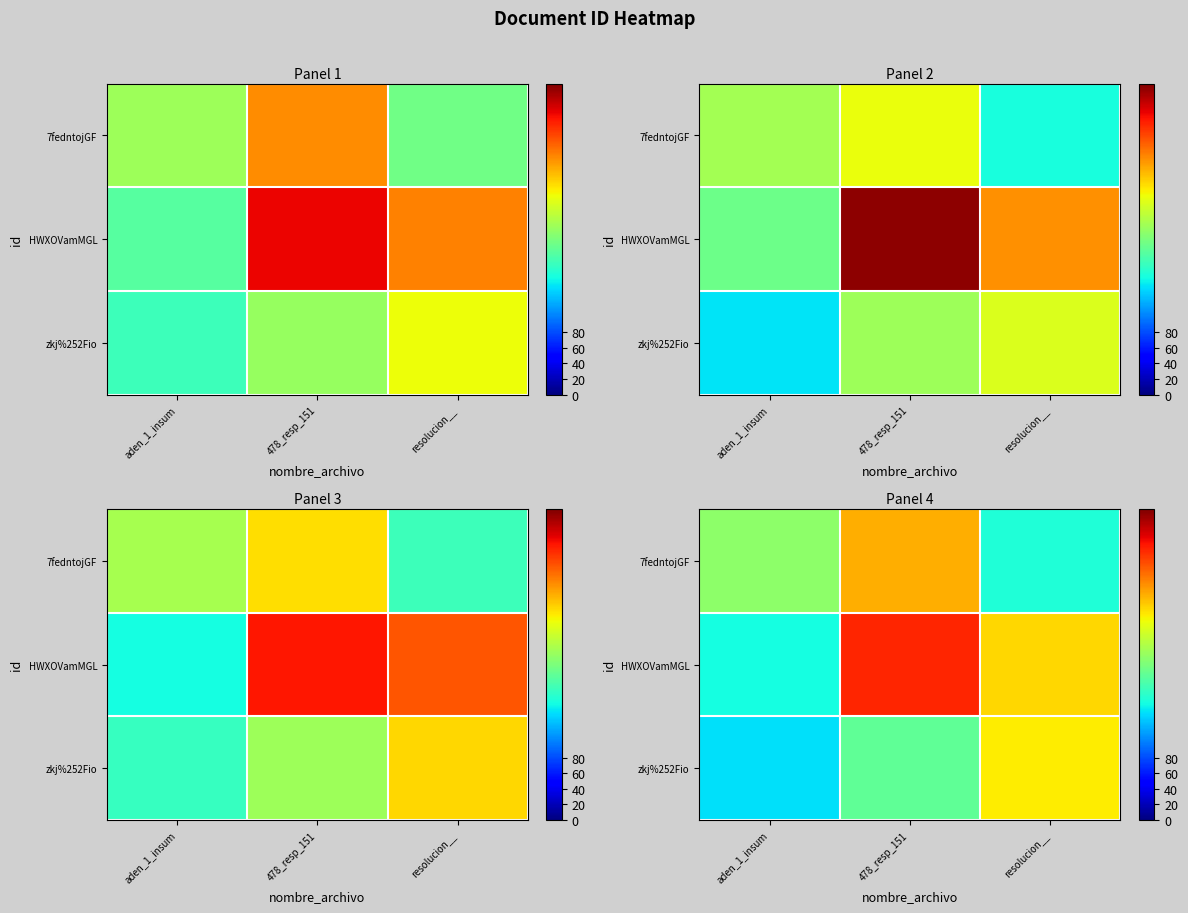

What value does the row_0 series have at 478_resp_151?

187.3